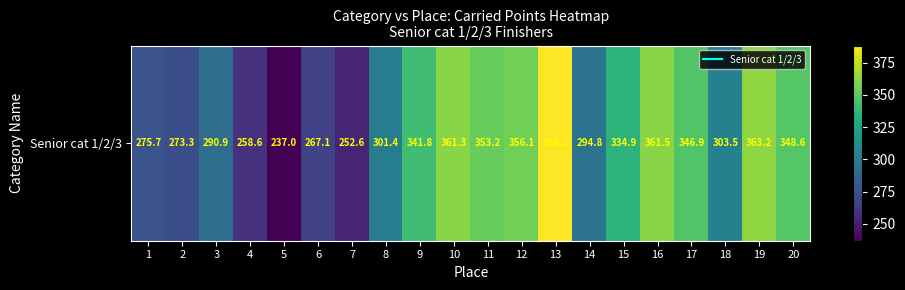

Reading right to left, extract all data points from this chart.

20=348.6	19=363.2	18=303.5	17=346.9	16=361.5	15=334.9	14=294.8	13=388.2	12=356.1	11=353.2	10=361.3	9=341.8	8=301.4	7=252.6	6=267.1	5=237.0	4=258.6	3=290.9	2=273.3	1=275.7